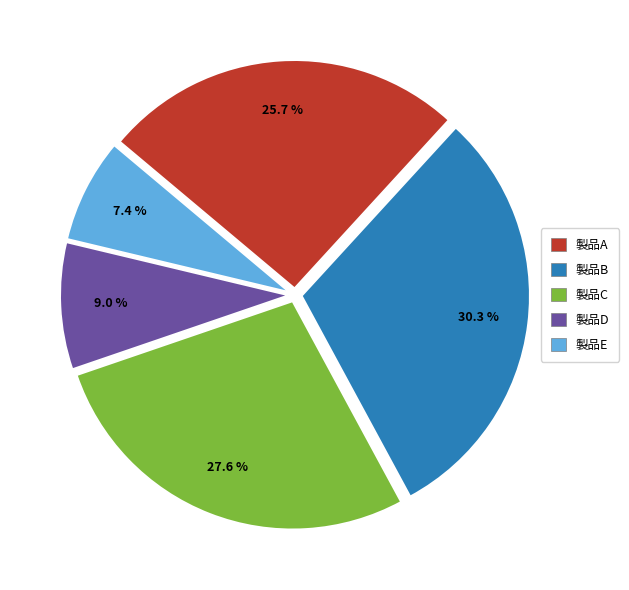

What percentage do 製品B and 製品D together represent?

39.3%